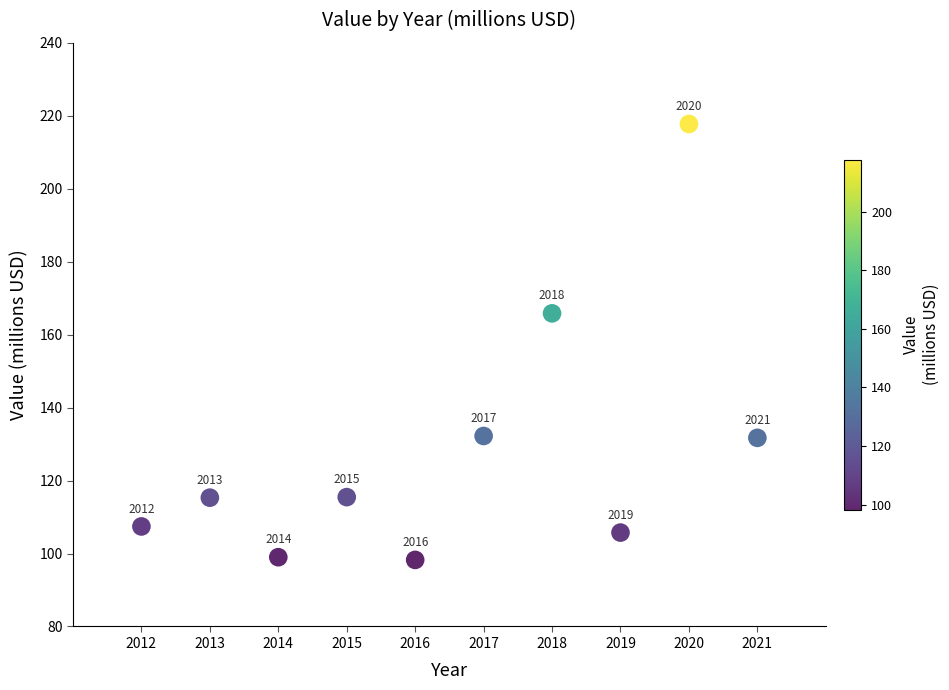

What Y value in the scatter plot is closest to 158?

165.8